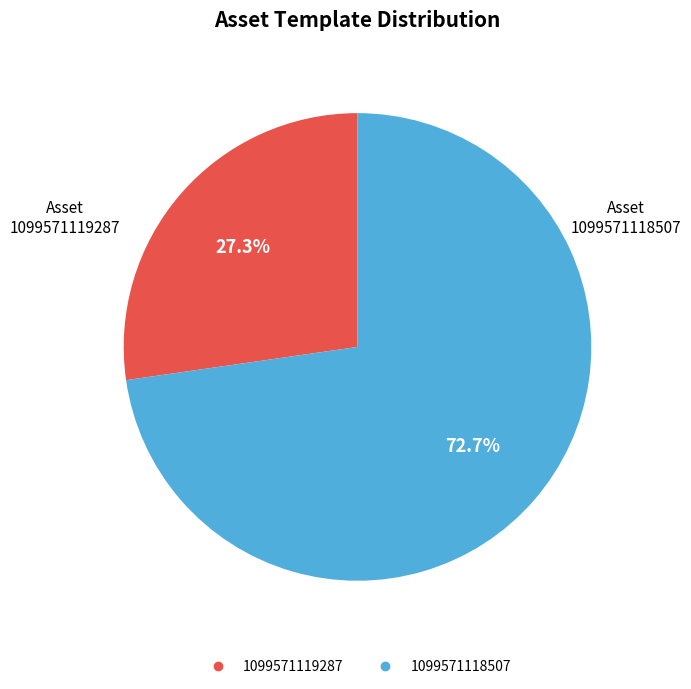

What is the ratio of the value at 1099571119287 to the value at 1099571118507?

0.4